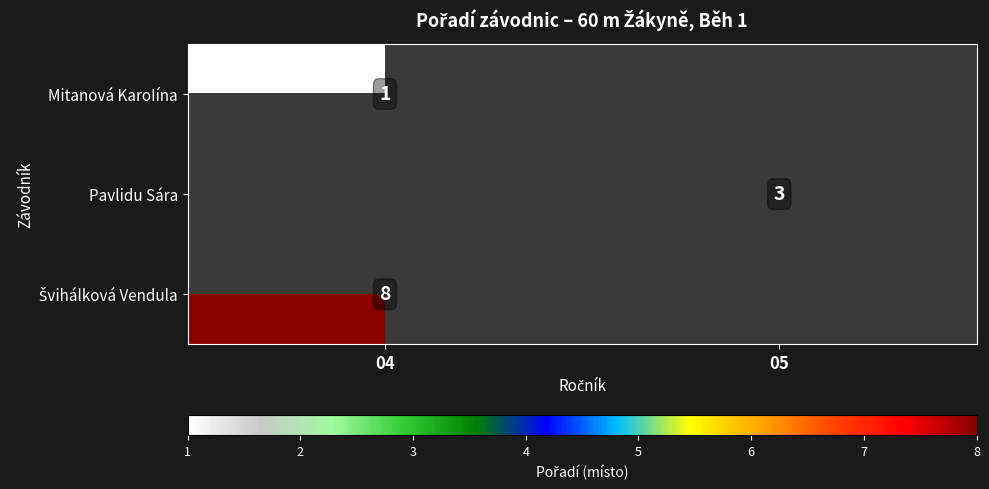

At which category does the chart reach its peak across all series?

04